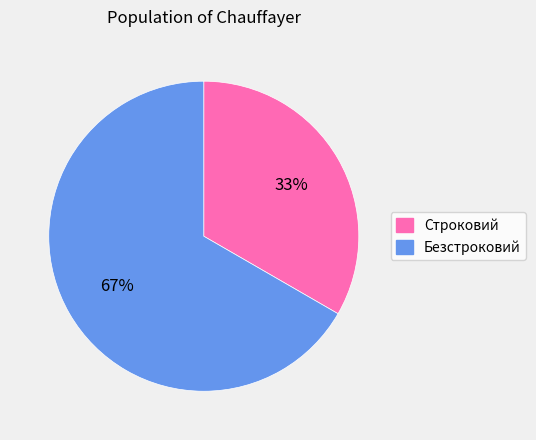

Which slice represents more than half of the pie?

Безстроковий